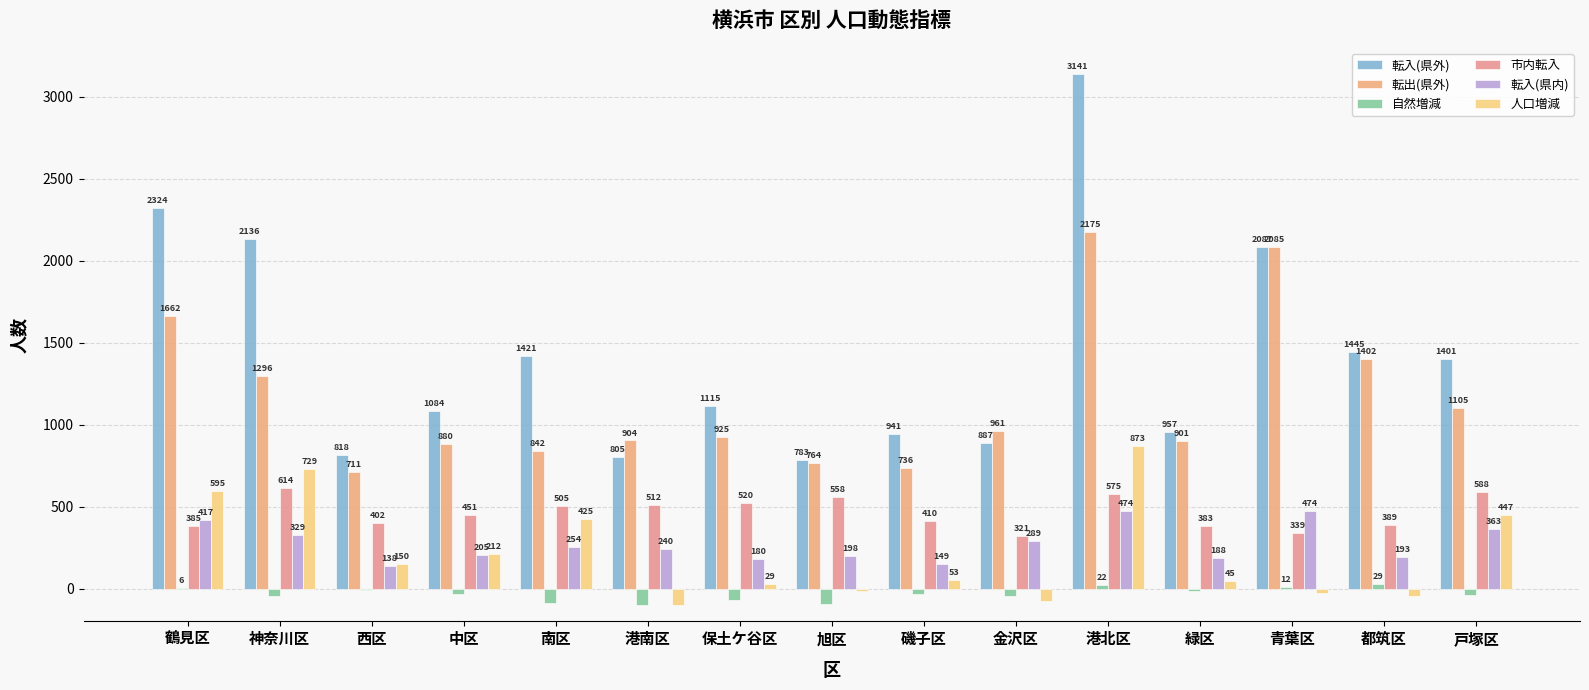

Which has a higher value, 港北区 or 西区?

港北区